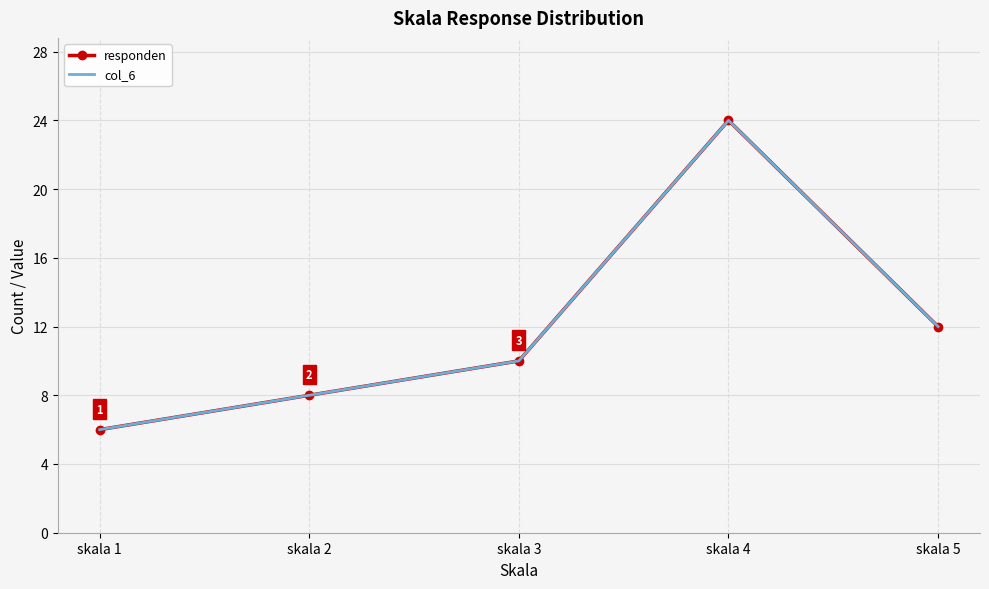

At which category does col_6 reach its first local peak?

skala 4